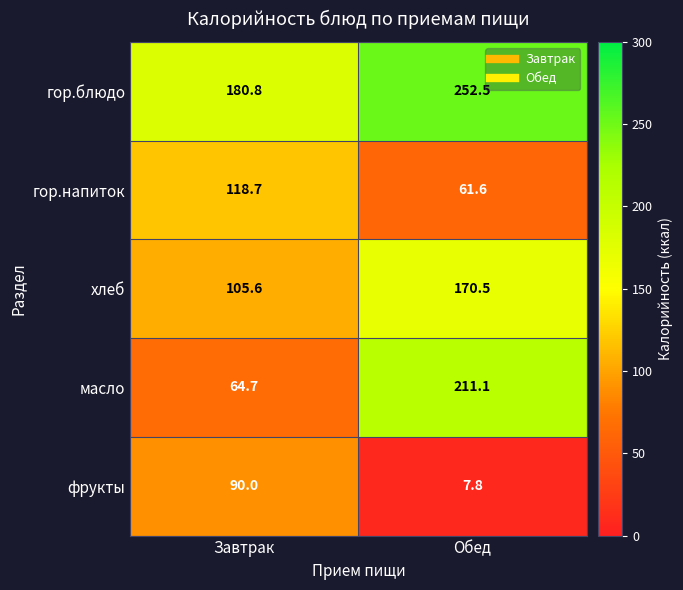

Which label corresponds to the largest value in the chart?

Обед